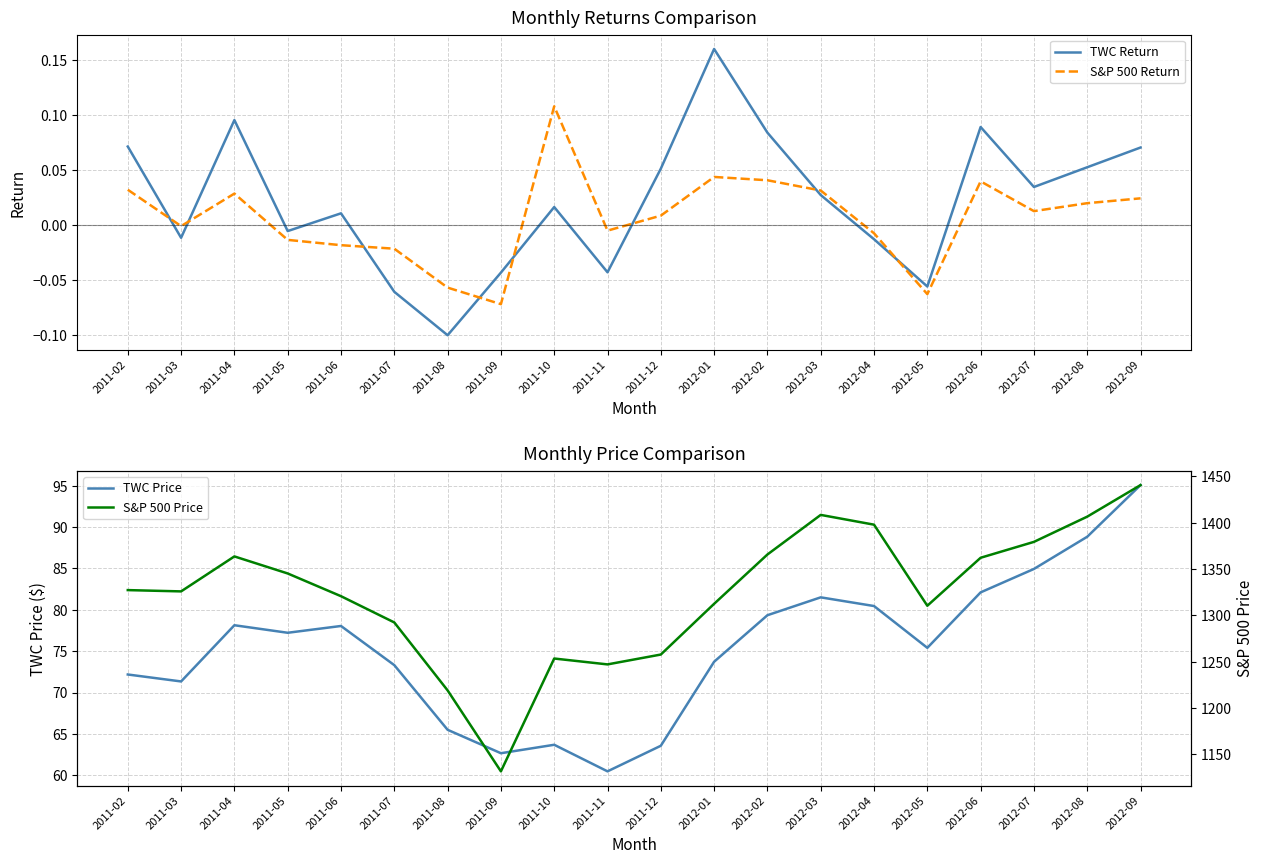

What is the spread (max minus min) of values at 2012-07?

1379.3